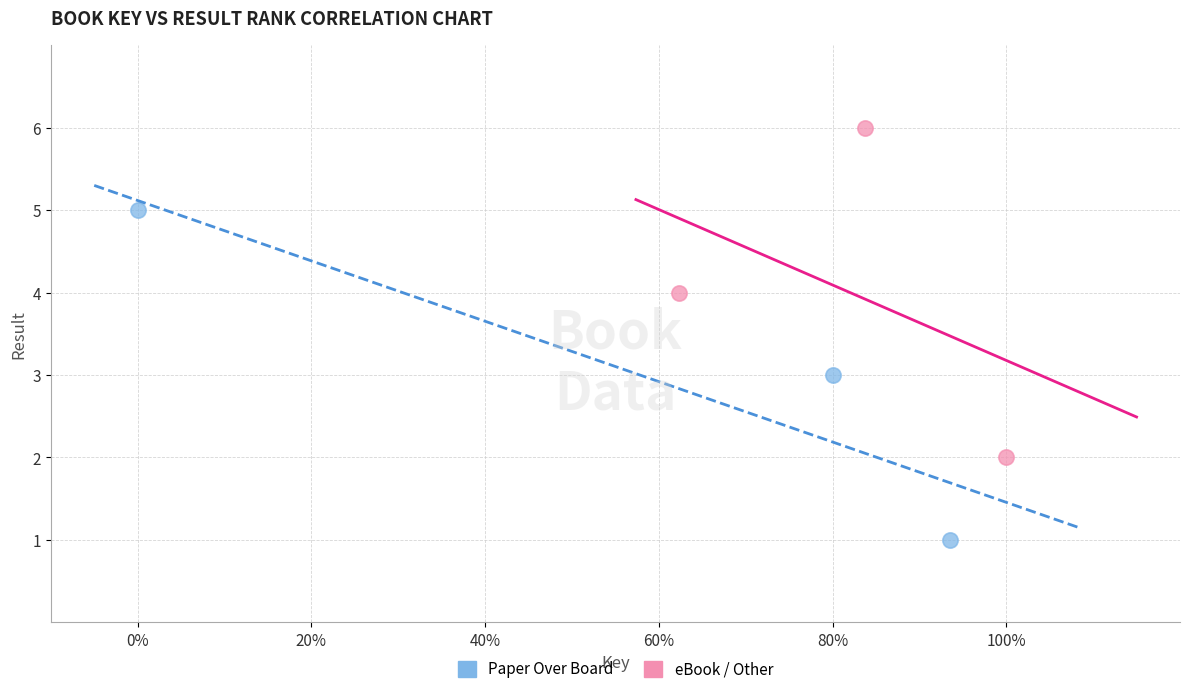

Which series contains the lowest Y value?

Paper Over Board